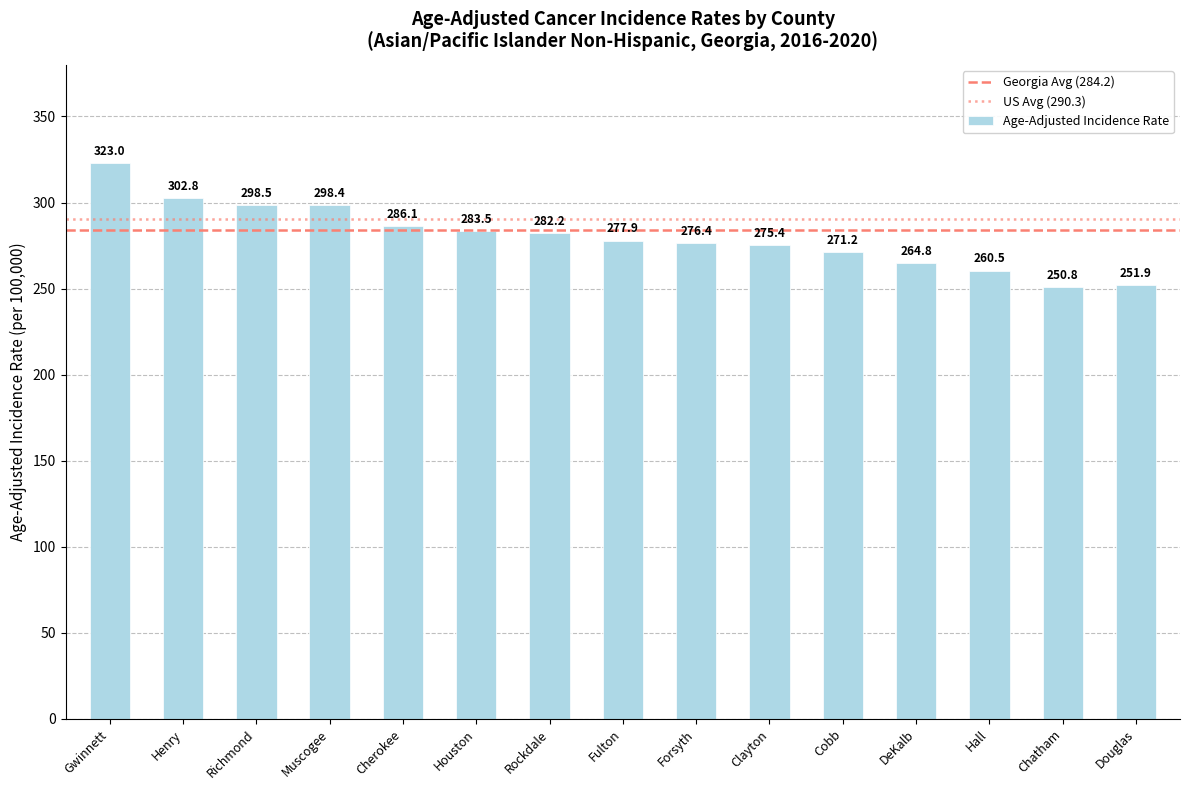

Rank the categories by value from highest to lowest.

Gwinnett, Henry, Richmond, Muscogee, Cherokee, Houston, Rockdale, Fulton, Forsyth, Clayton, Cobb, DeKalb, Hall, Douglas, Chatham